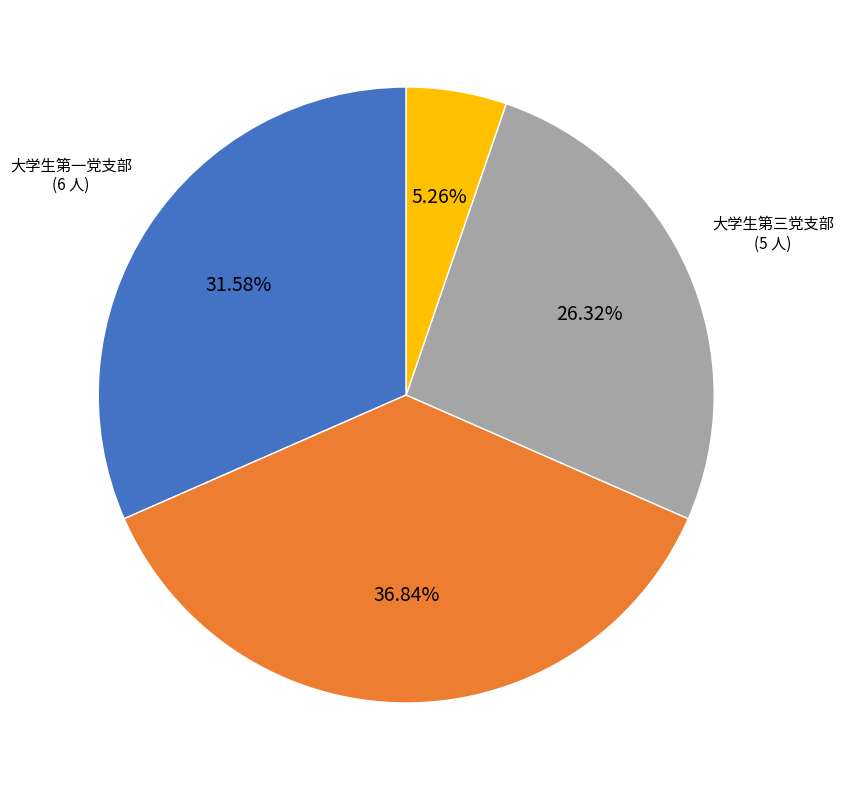

True or false: 葡萄酒学硕士研究生党支部 accounts for 19% of the total.

False